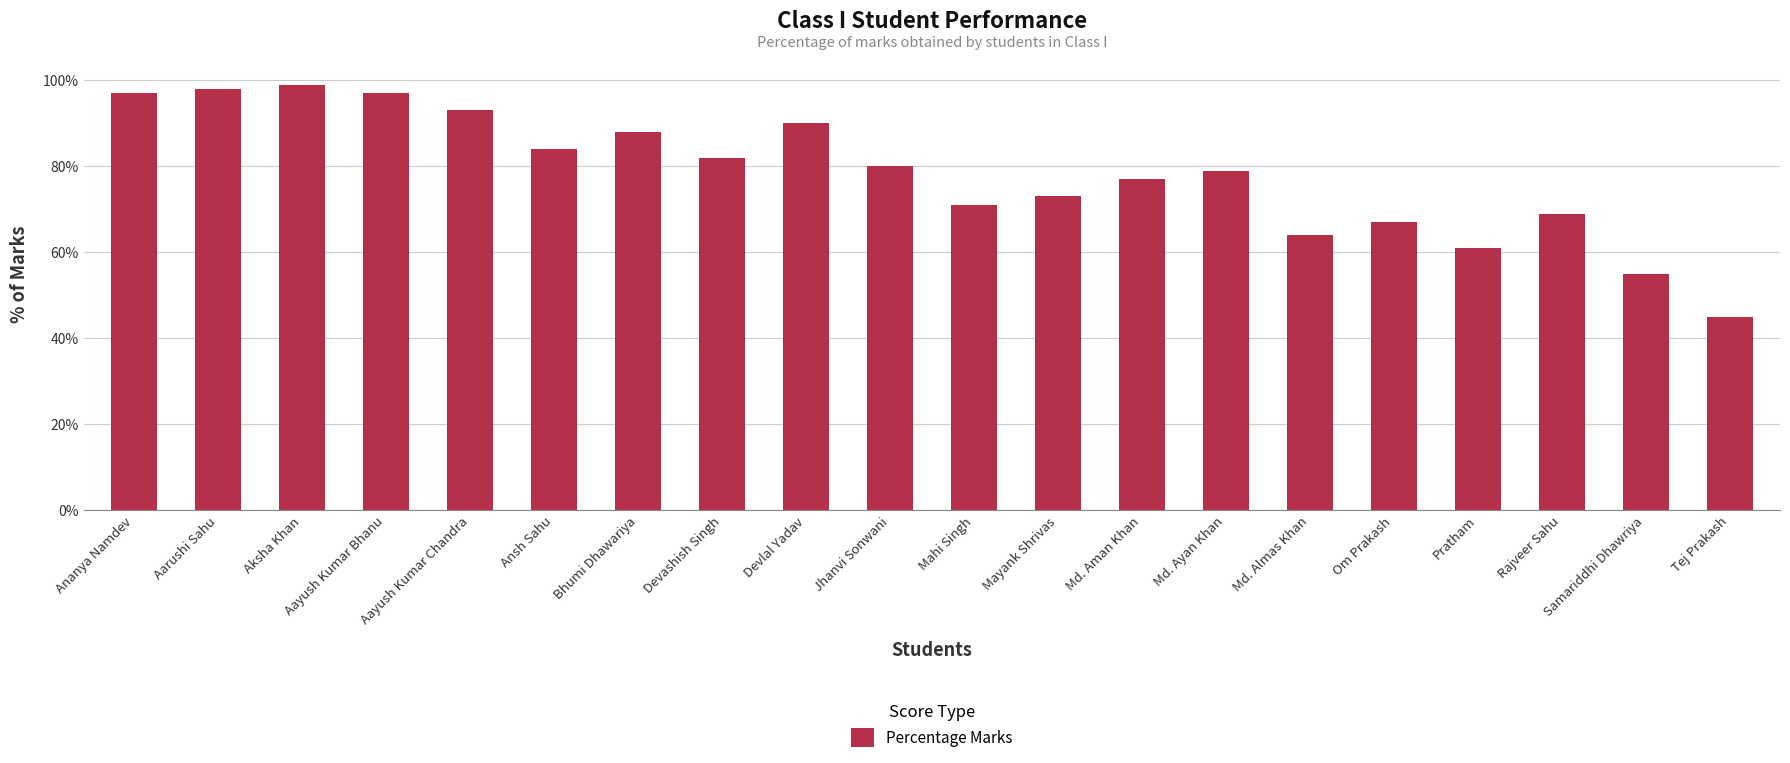

True or false: the data shows 55 at Samariddhi Dhawriya.

True